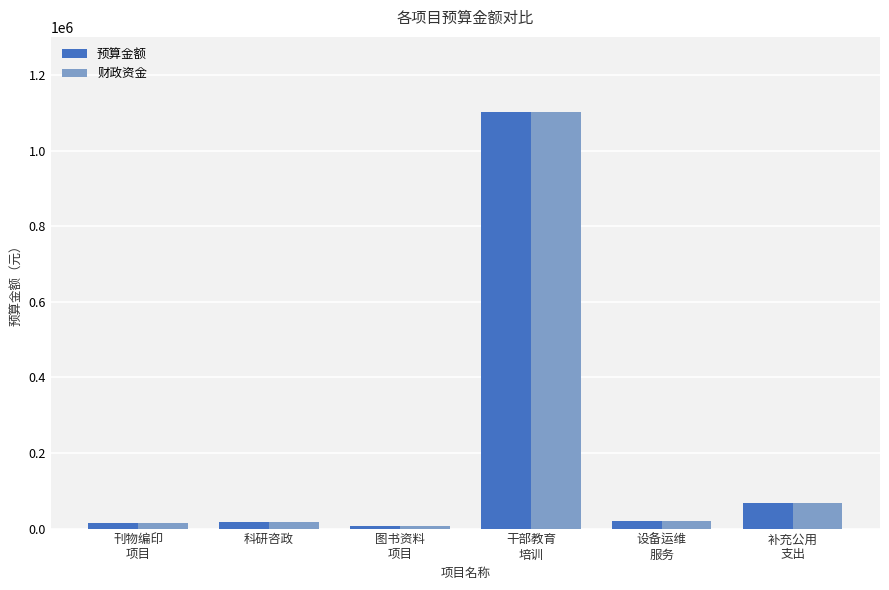

What is the difference between the 预算金额 values at 刊物编印
项目 and 科研咨政?

600